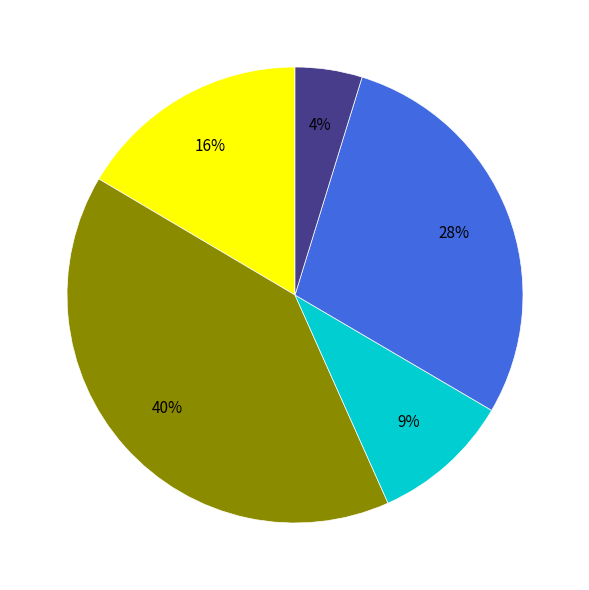

Is there any slice that represents more than half of the pie?

No